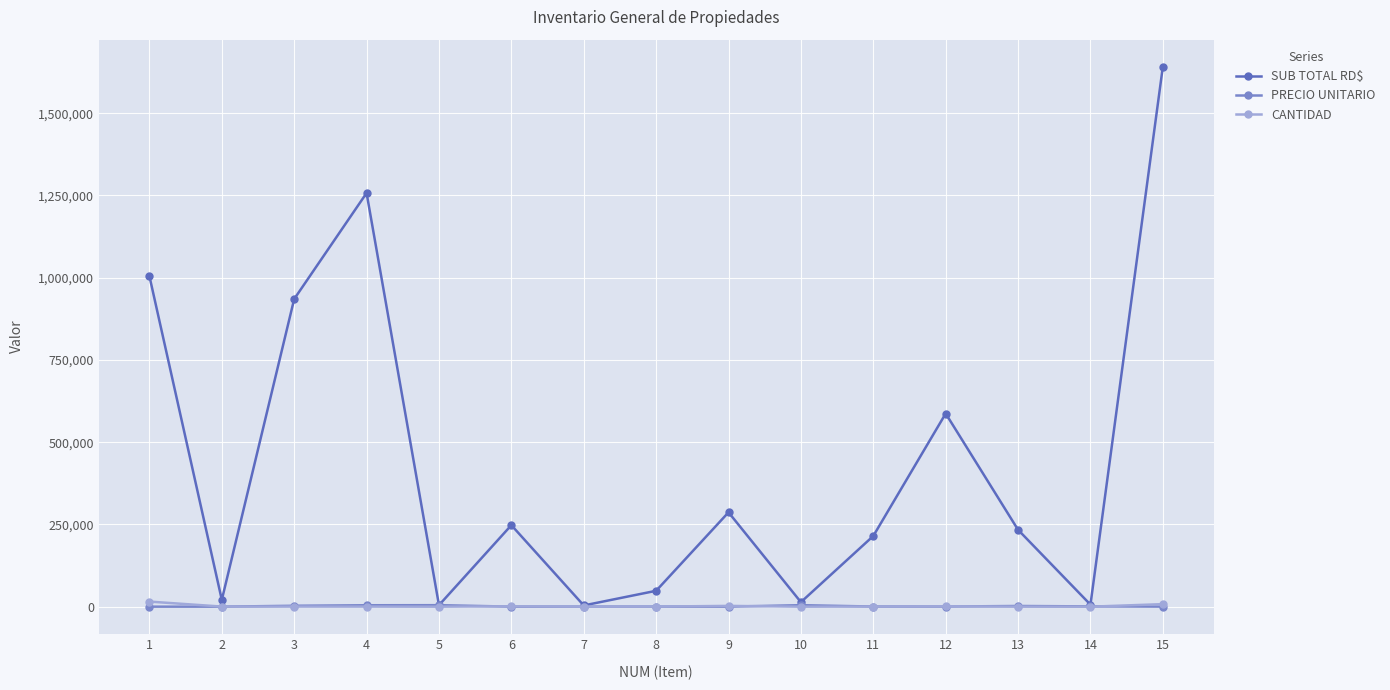

What is the greatest value displayed?

1641427.2